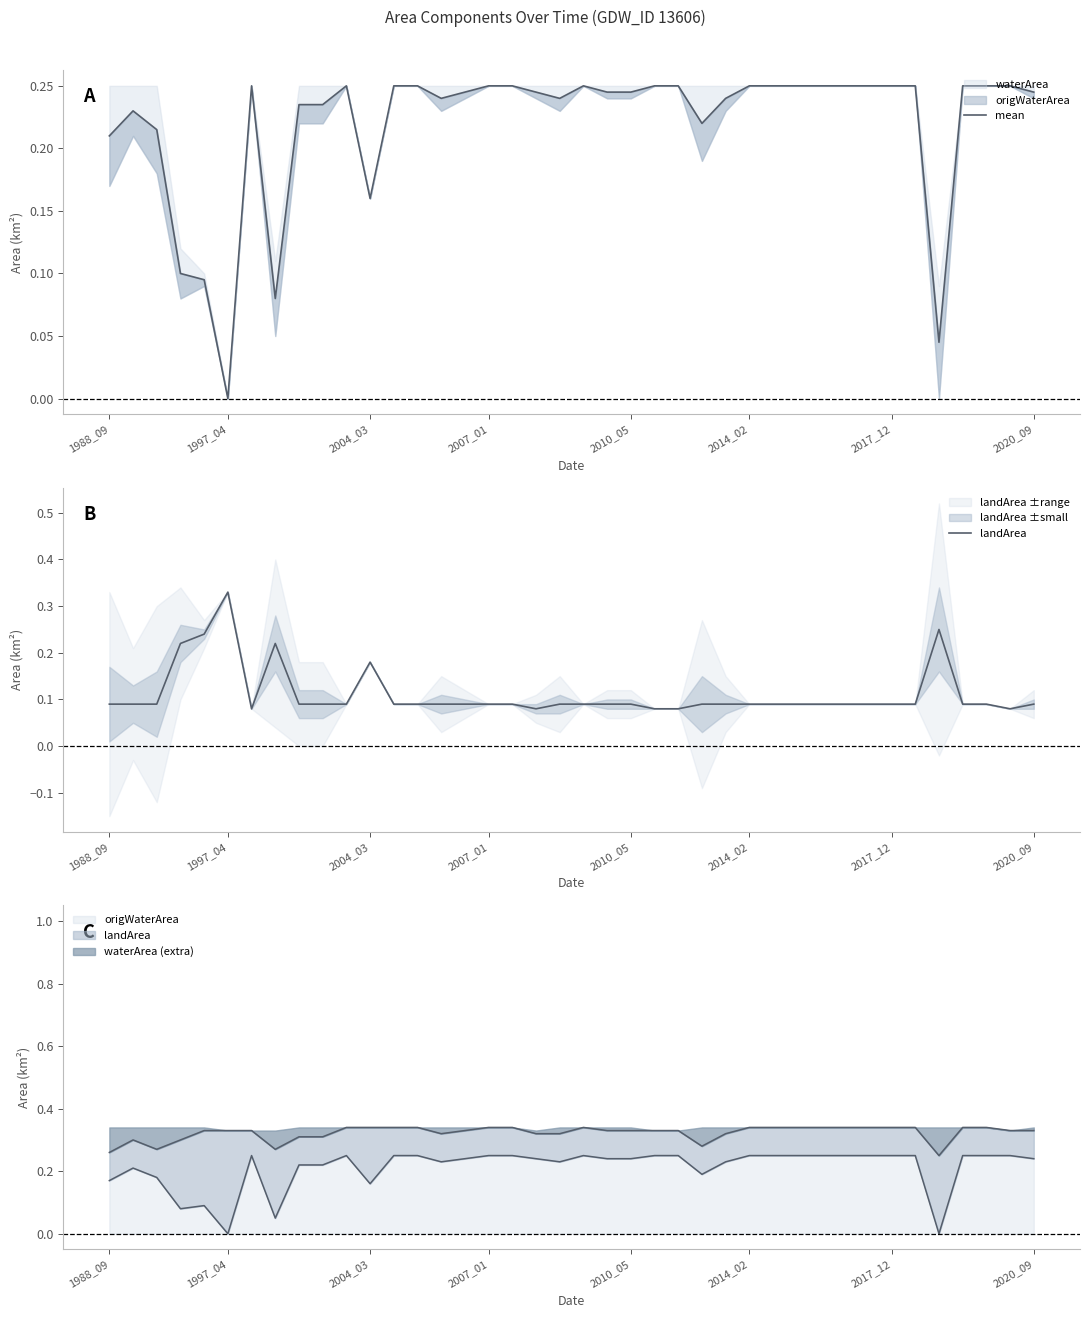

Rank the series by their average value, from lowest to highest.

landArea, mean